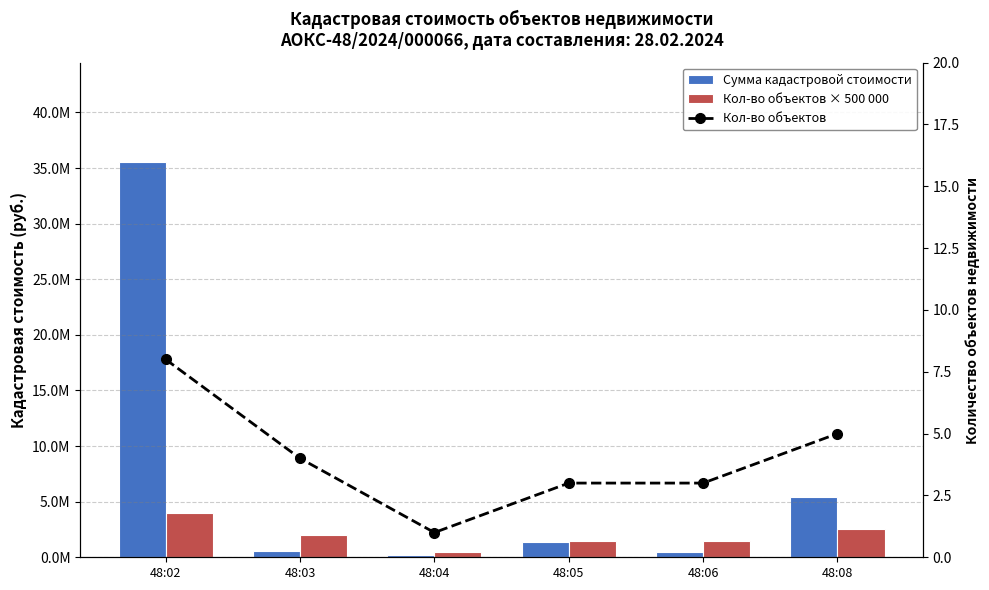

Is the value of Сумма кадастровой стоимости at 48:05 greater than the value of Кол-во объектов × 500 000 at 48:08?

No